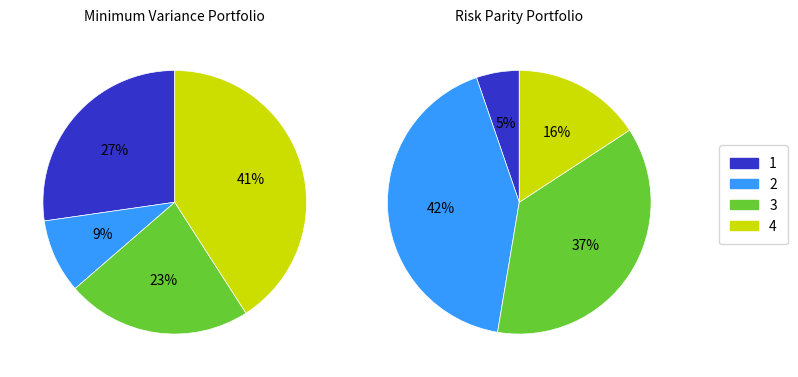

To the nearest percent, what is the difference between the largest and smallest slice percentages?

32%